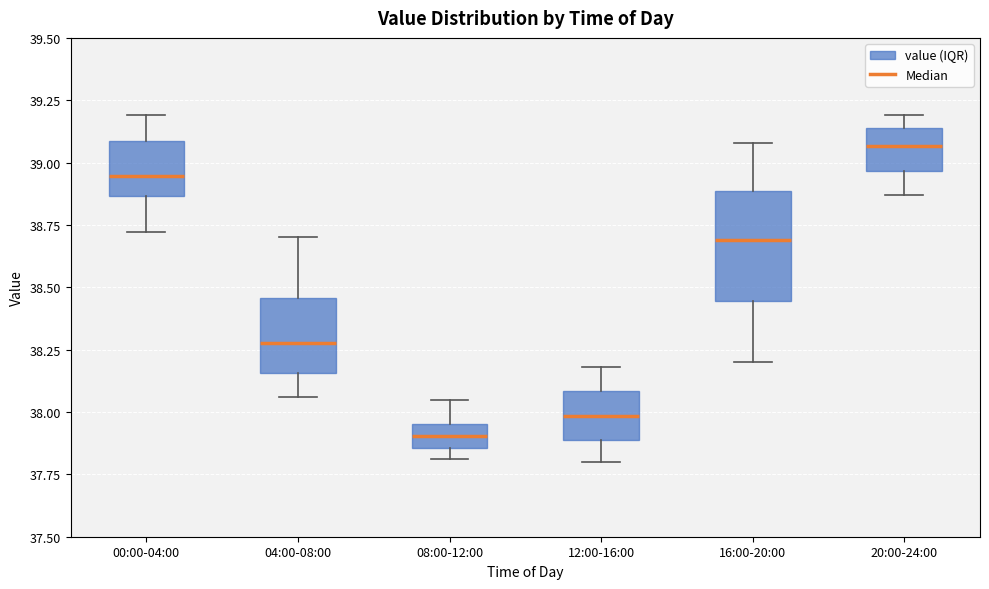

Which box's median line is the highest?

20:00-24:00